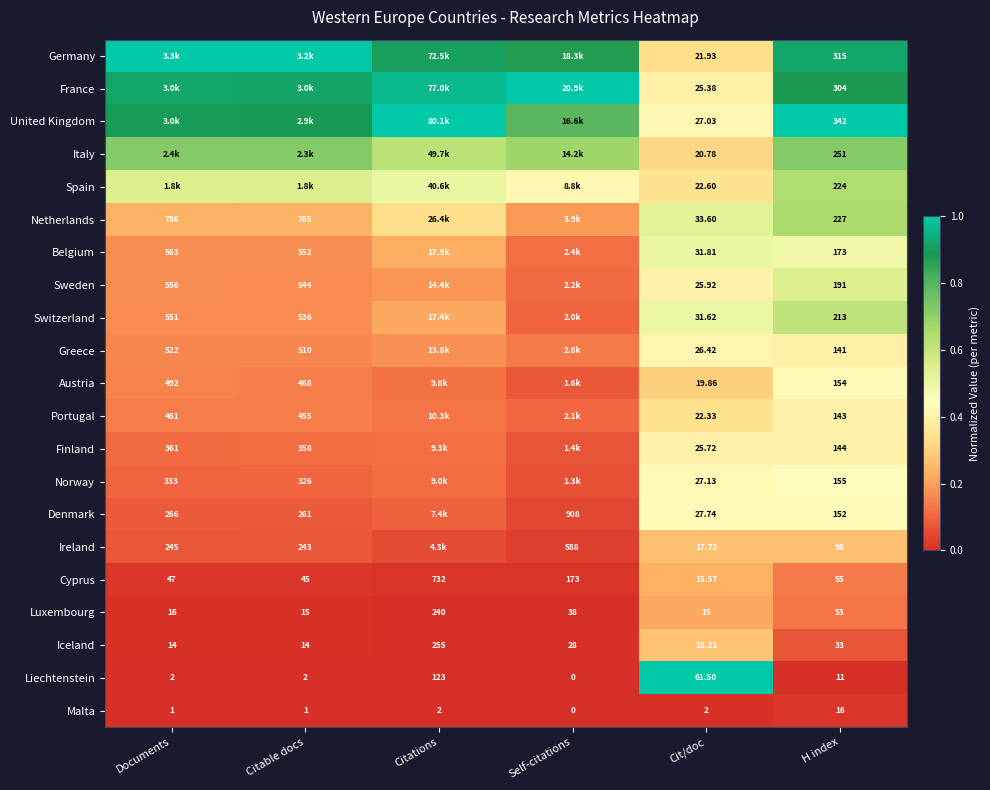

Is the value of Greece at Documents greater than the value of Denmark at Citable docs?

Yes